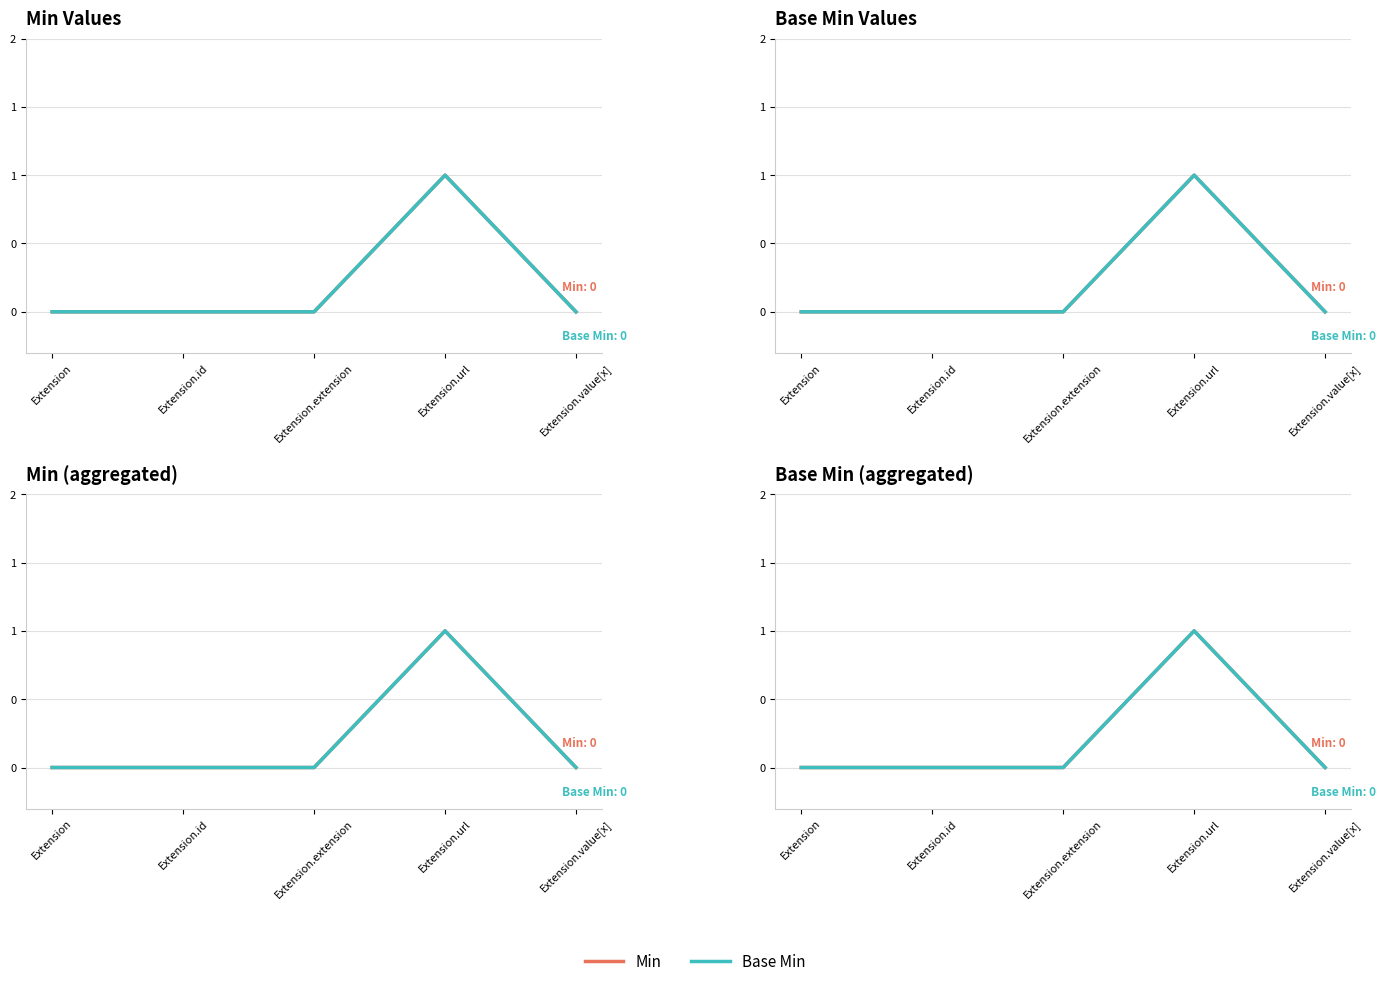

List the series in order of their peak value, lowest first.

Min, Base Min